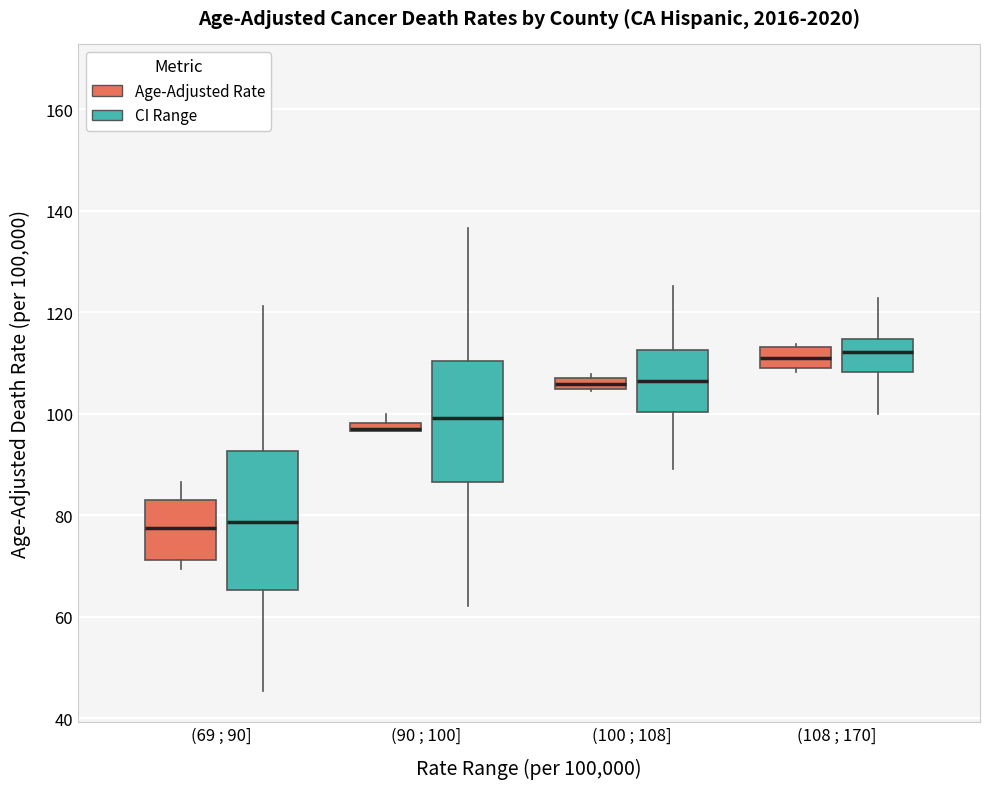

Where is the lower edge of the box for (90 ; 100] (Age-Adjusted Rate) on the y-axis? The values are not printed on the chart, so give them approximately, as read against the axis.

96